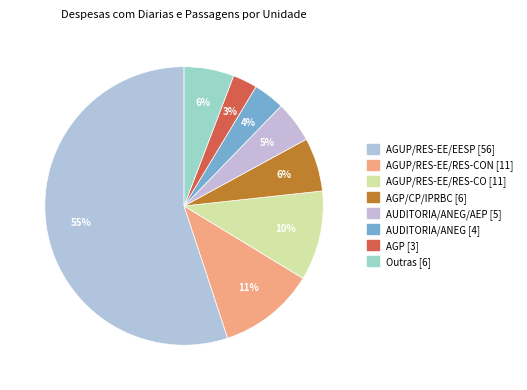

How many slices are in this pie chart?

8